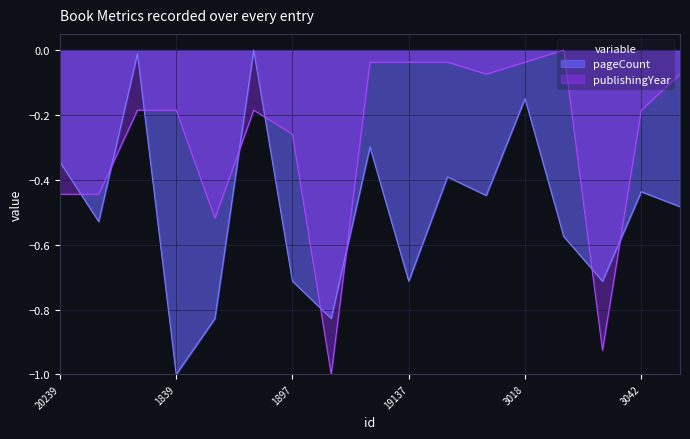

At which category does publishingYear reach its first local valley?

20048